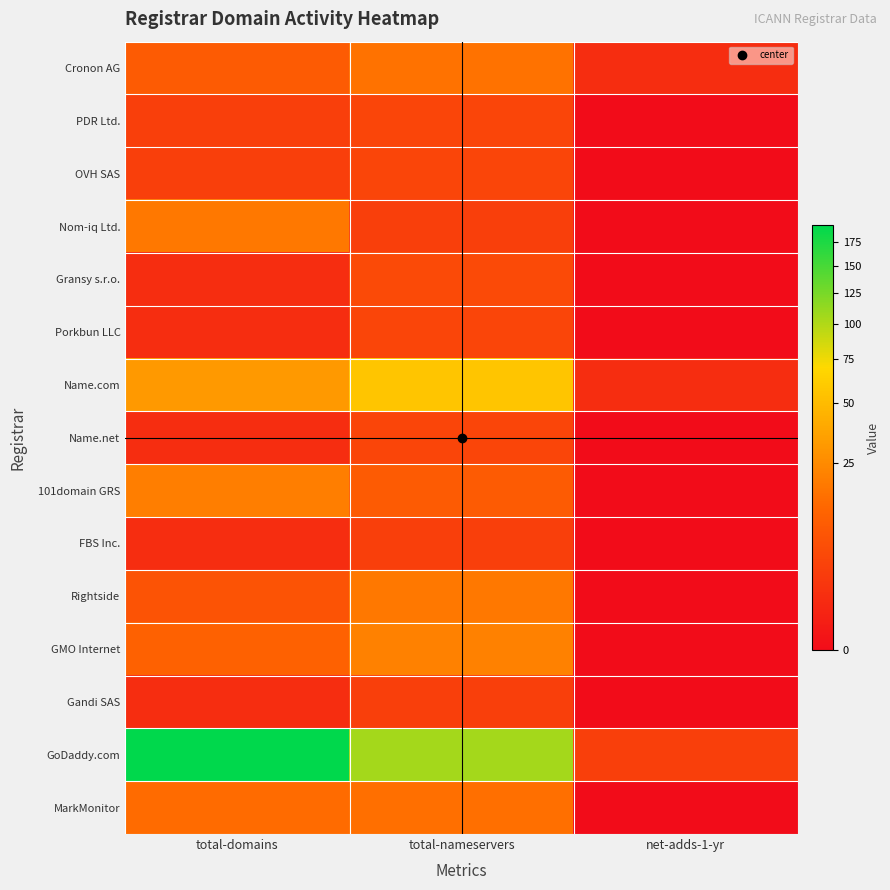

Which series has the largest total across all categories?

GoDaddy.com